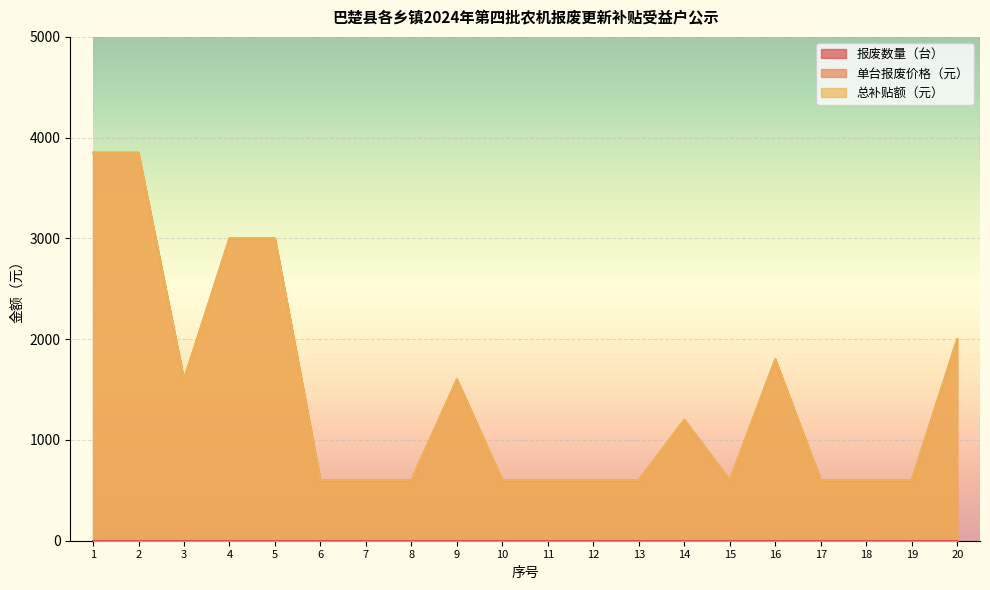

At which label does 总补贴额（元） reach its peak?

1